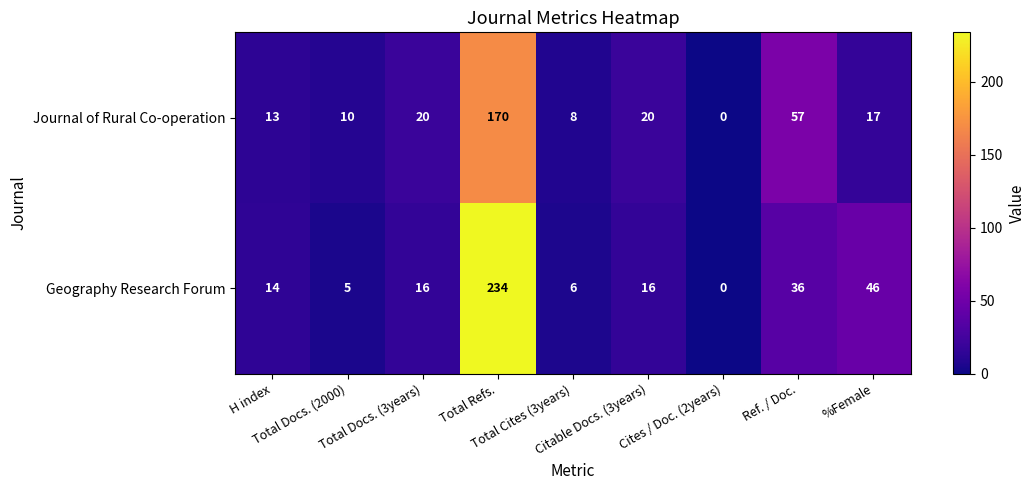

What is the difference between the second highest and minimum values in the Journal of Rural Co-operation series?

57